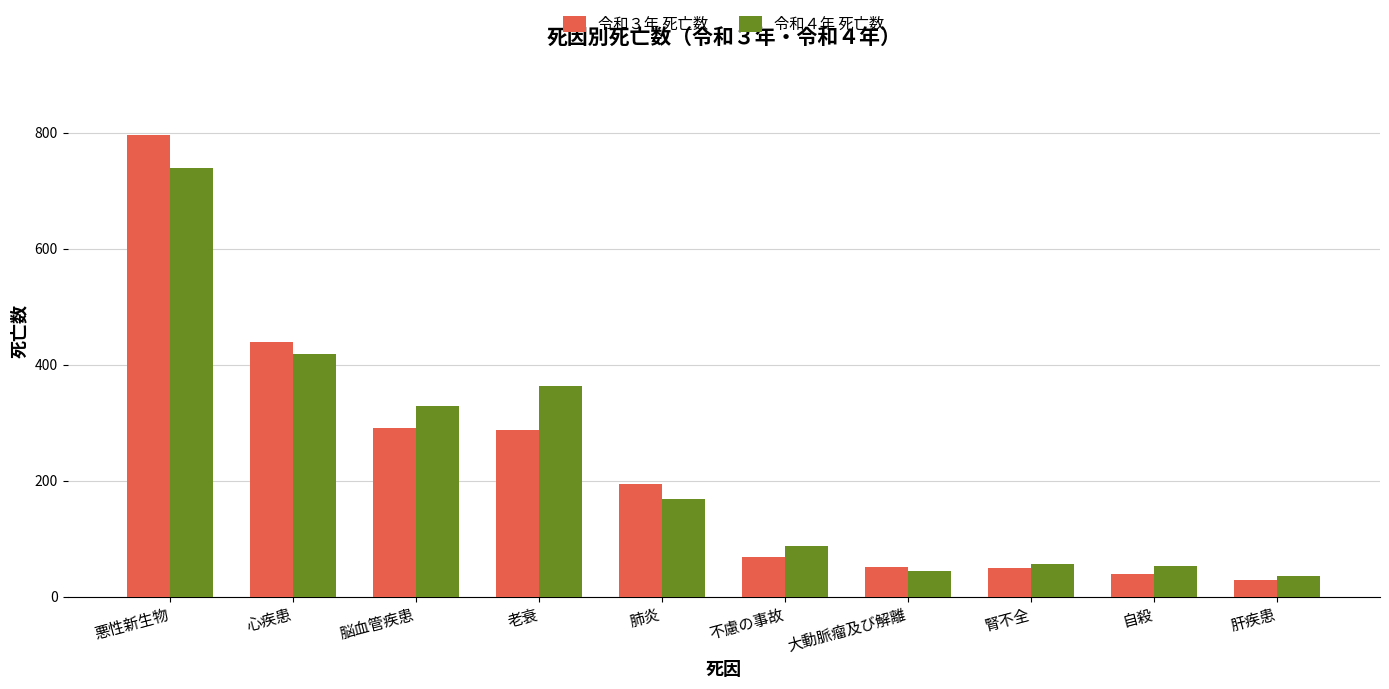

At which label does 令和４年 死亡数 reach its minimum?

肝疾患